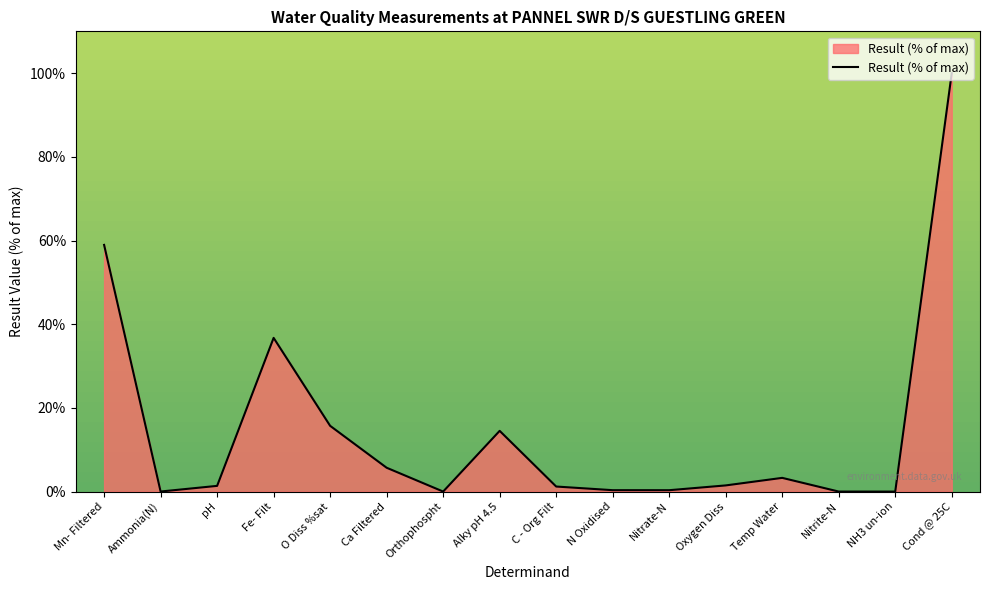

Approximately how many times larger is the value at Fe- Filt compared to Cond @ 25C?

0.4